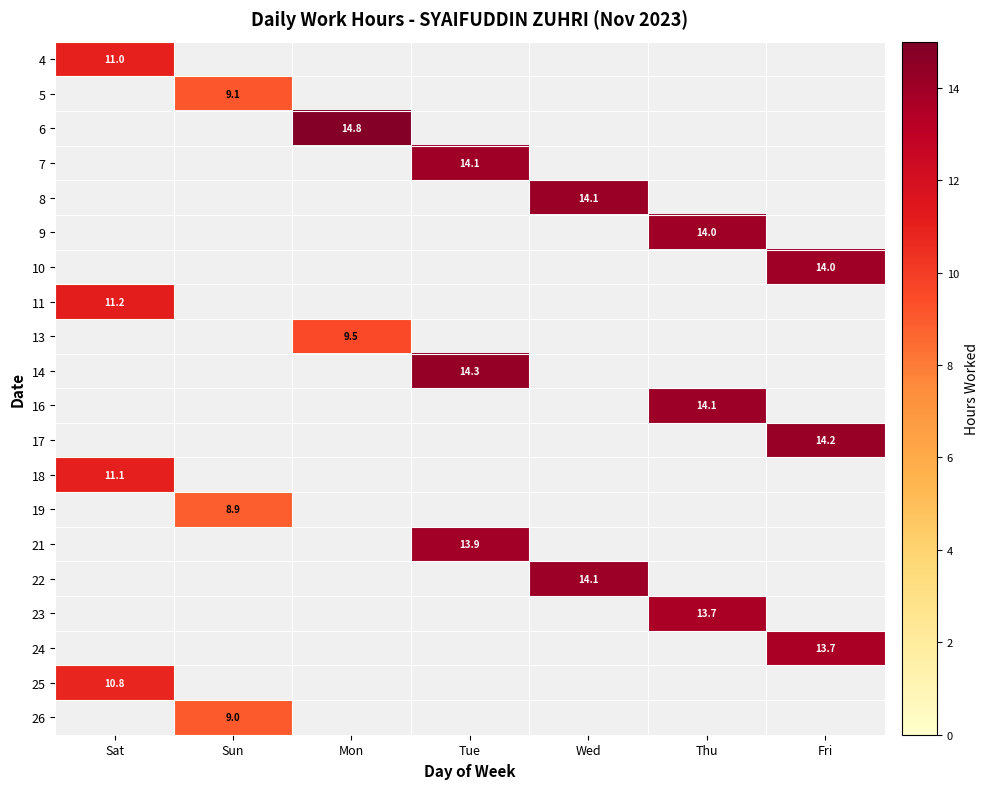

What is the spread (max minus min) of values at Sat?

0.3